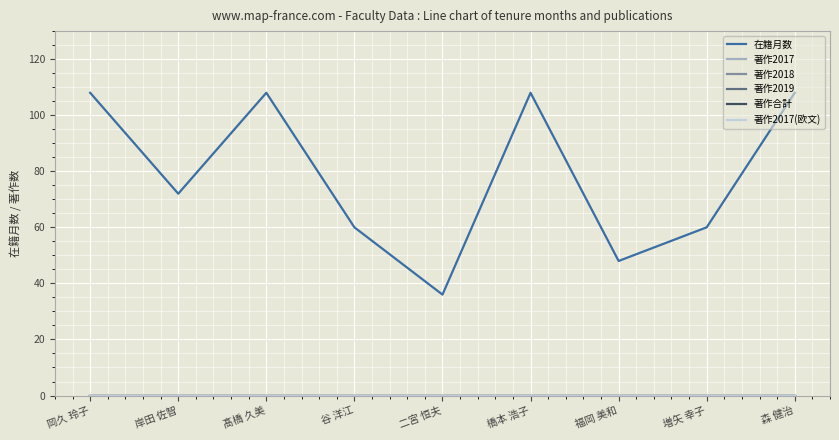

Is the value of 著作2017 at 増矢 幸子 greater than the value of 著作2019 at 谷 洋江?

No